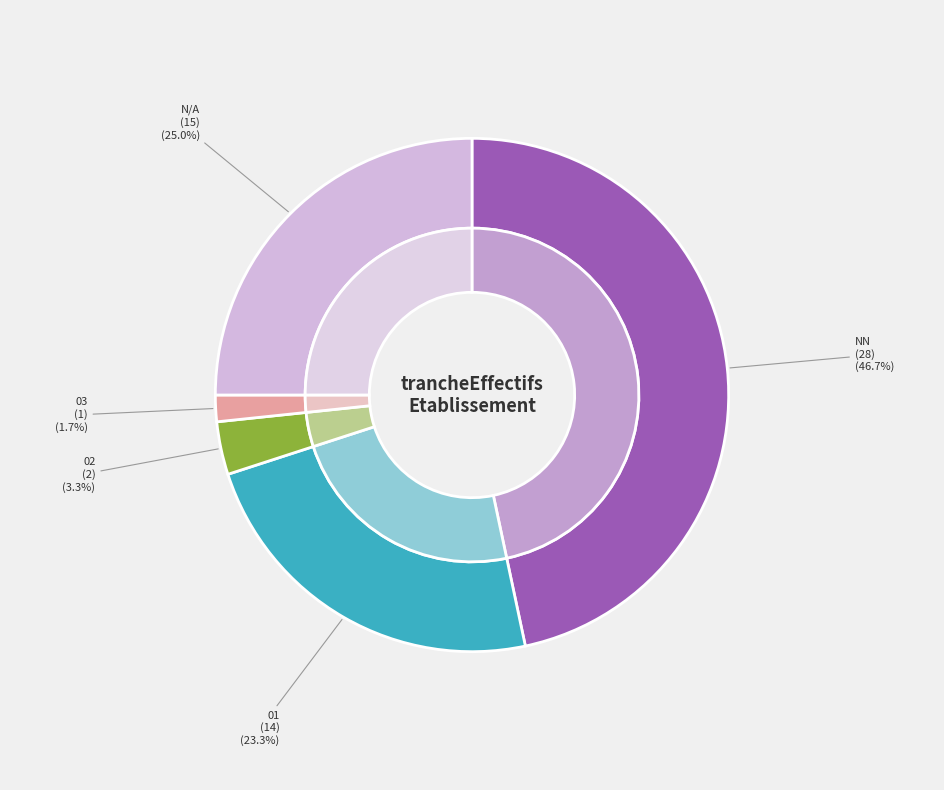

What percentage do  and NN together represent?

71.7%